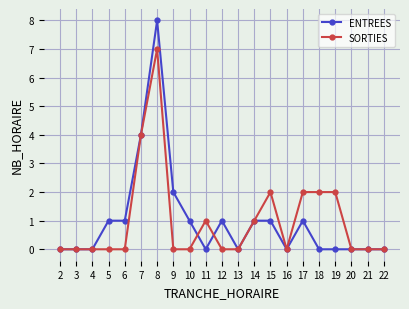

Reading left to right, what are all the values shown in this chart?

ENTREES: 0	0	0	1	1	4	8	2	1	0	1	0	1	1	0	1	0	0	0	0	0
SORTIES: 0	0	0	0	0	4	7	0	0	1	0	0	1	2	0	2	2	2	0	0	0